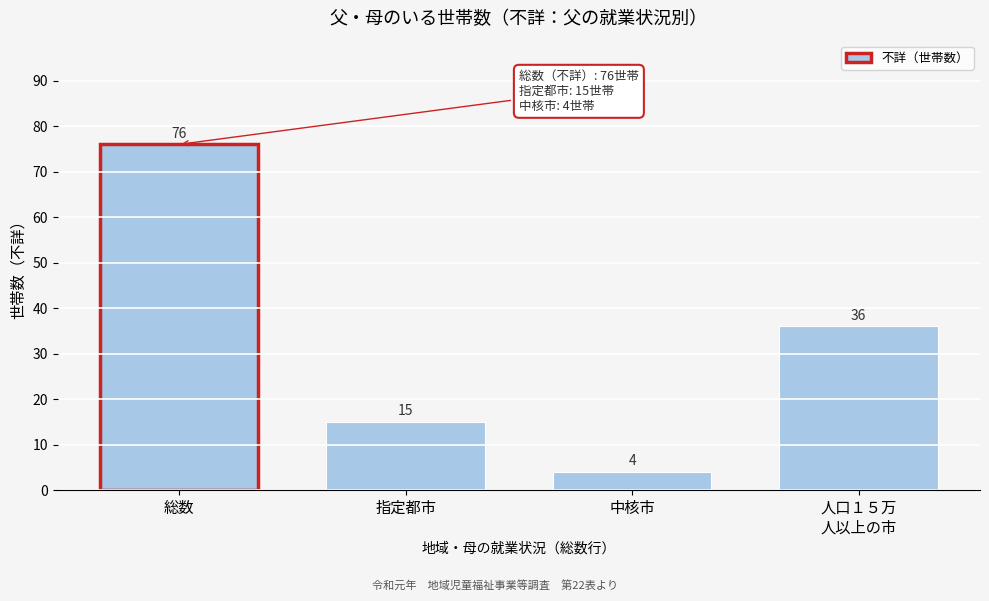

Reading right to left, transcribe all the data shown in this chart.

36	4	15	76